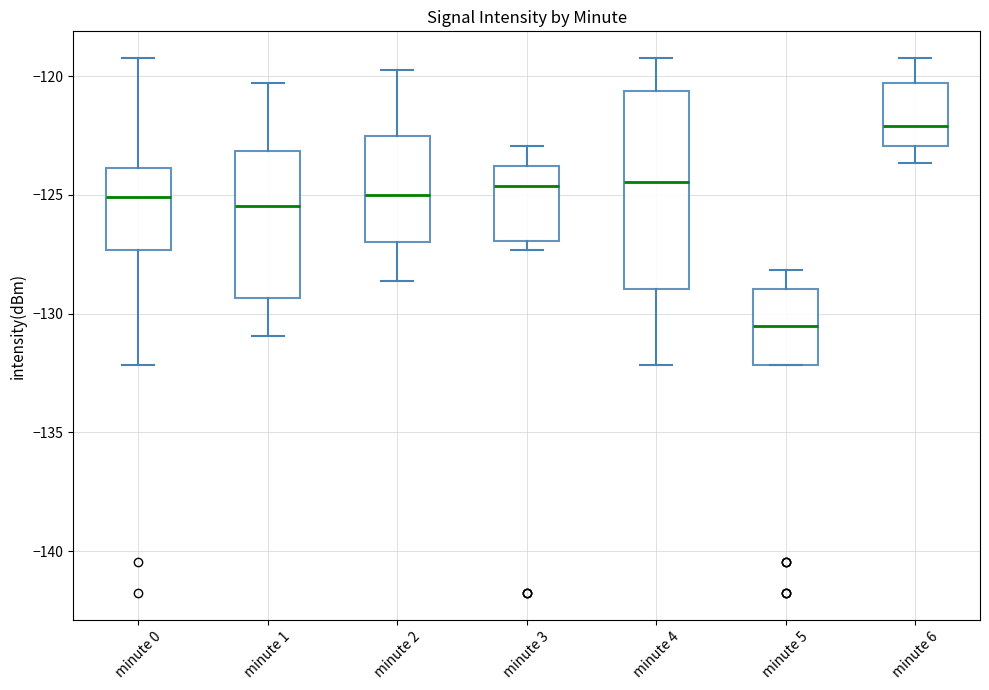

Where is the lower edge of the box for minute 1 on the y-axis? The values are not printed on the chart, so give them approximately, as read against the axis.

-129.5